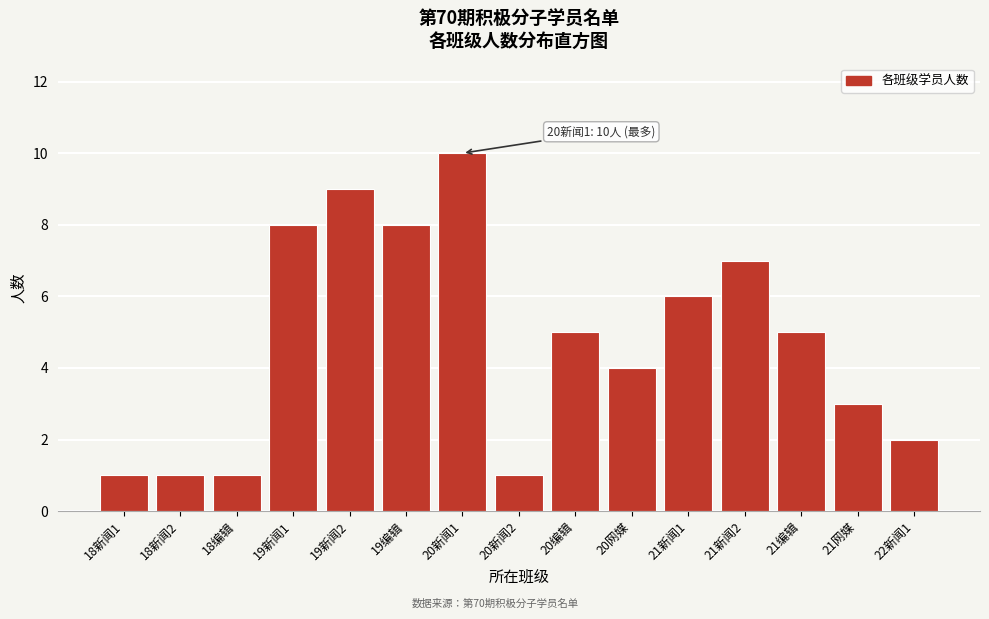

Reading left to right, transcribe all the data shown in this chart.

18新闻1=1	18新闻2=1	18编辑=1	19新闻1=8	19新闻2=9	19编辑=8	20新闻1=10	20新闻2=1	20编辑=5	20网媒=4	21新闻1=6	21新闻2=7	21编辑=5	21网媒=3	22新闻1=2